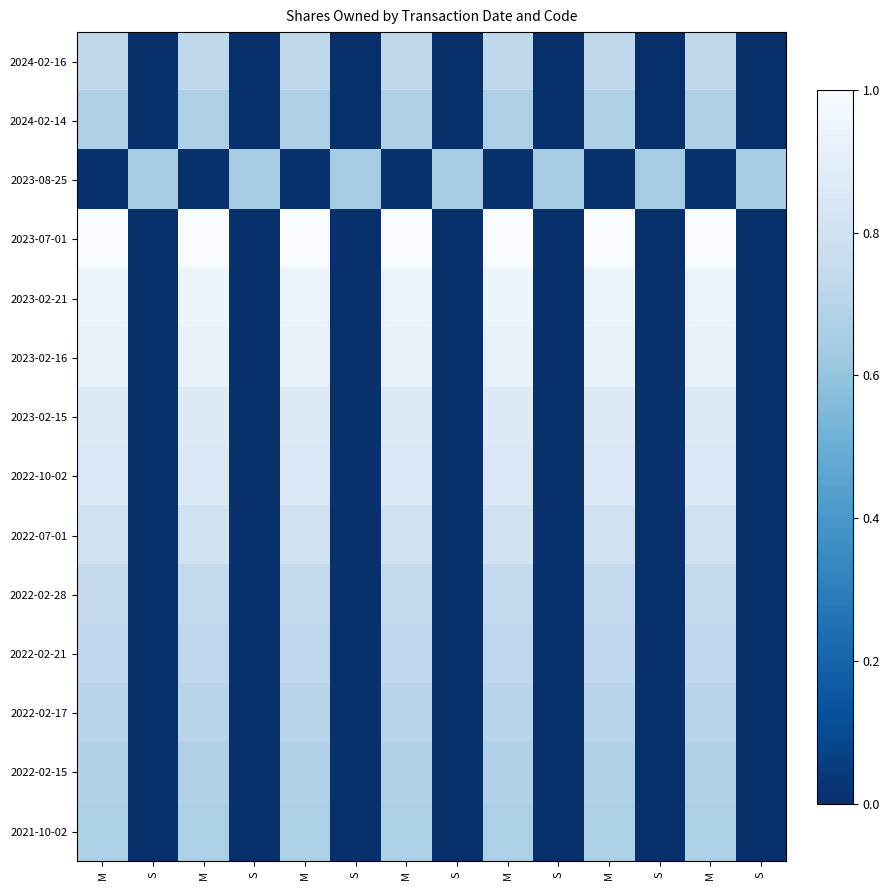

At which category does the chart reach its peak across all series?

M